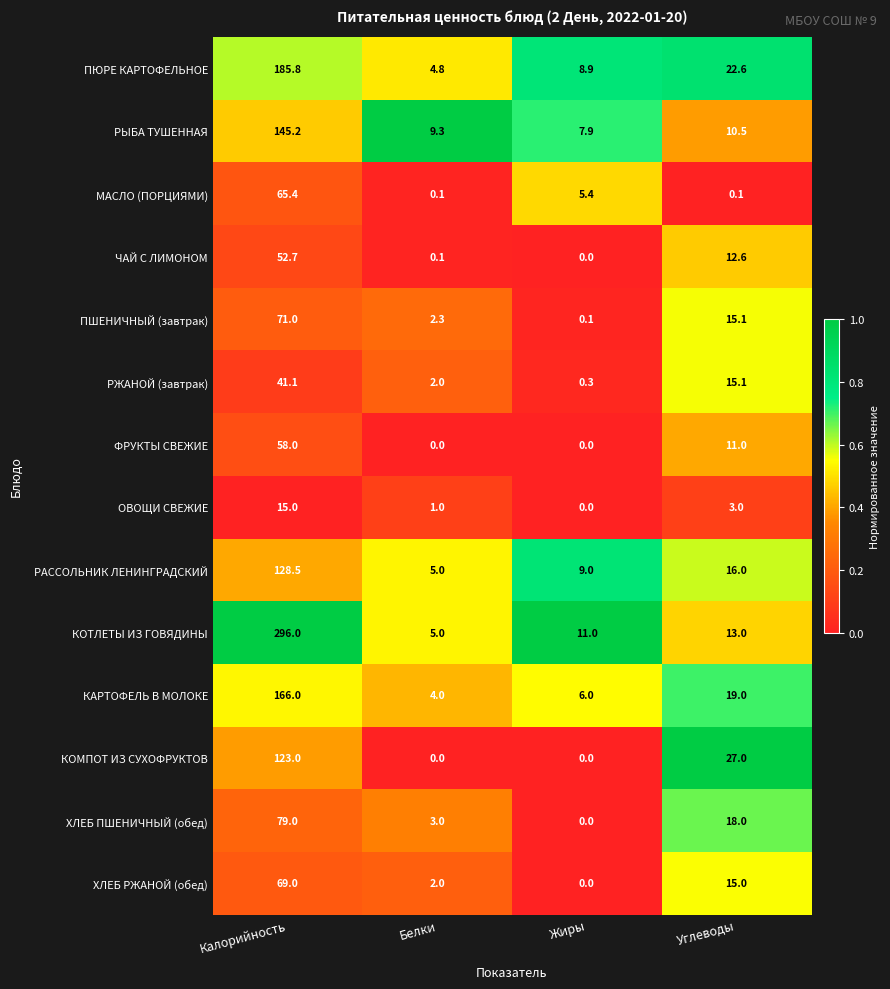

How many categories are shown in the chart?

4